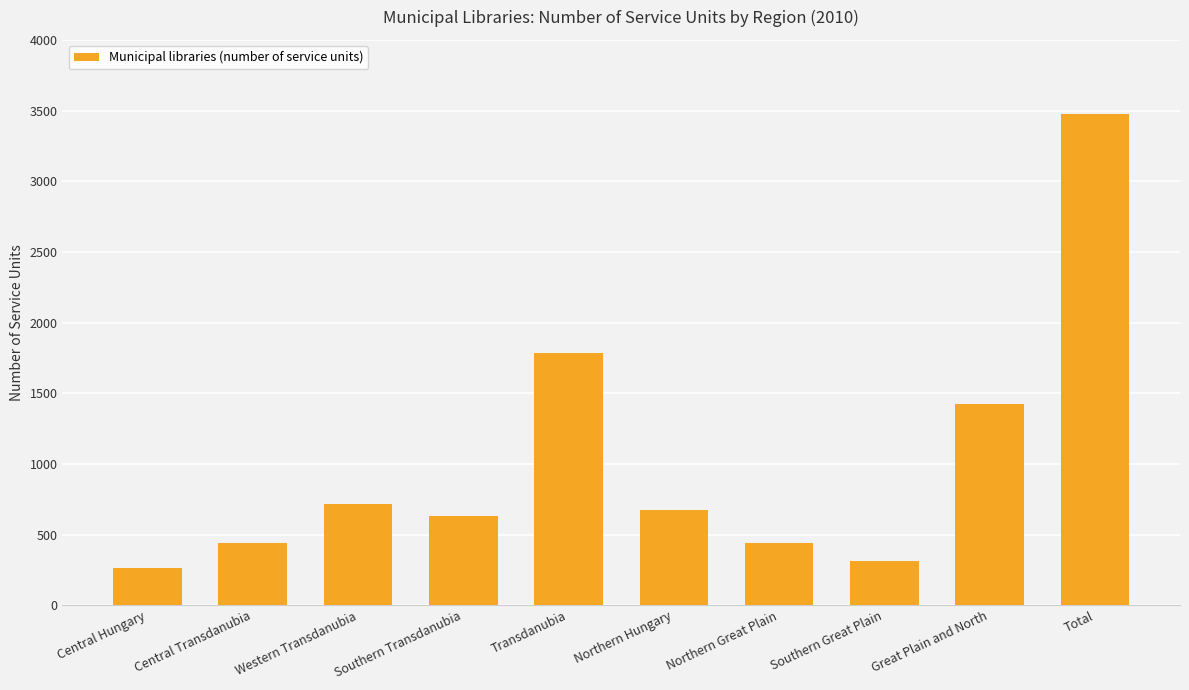

The chart shows a value of 1787 at Transdanubia. True or false?

True